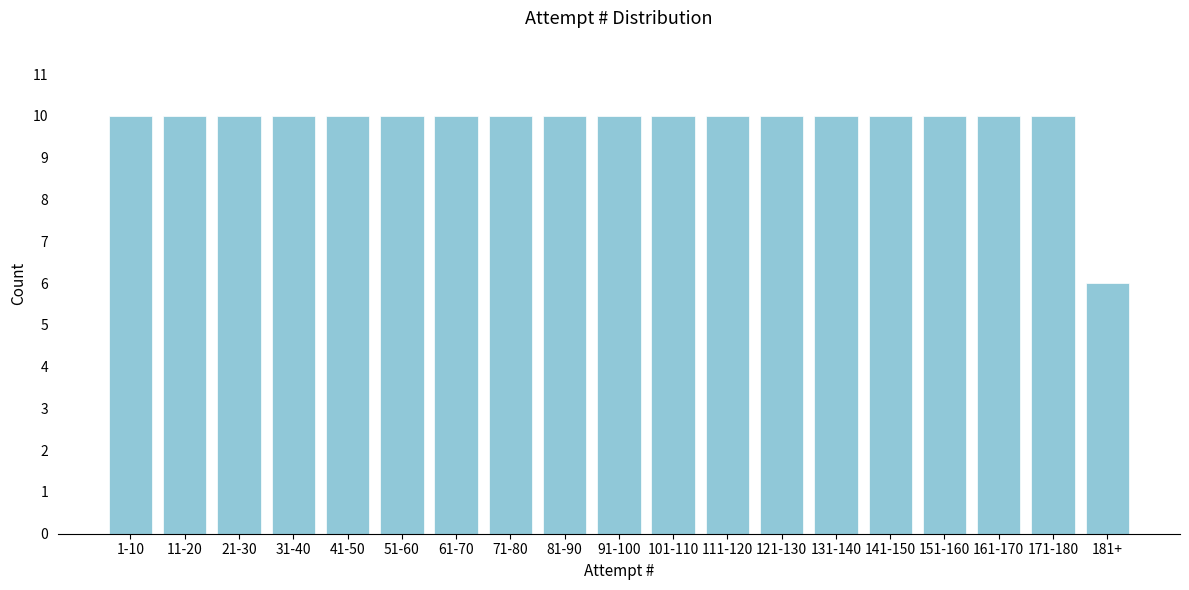

Reading right to left, list all the values displayed in this chart.

181+=6	171-180=10	161-170=10	151-160=10	141-150=10	131-140=10	121-130=10	111-120=10	101-110=10	91-100=10	81-90=10	71-80=10	61-70=10	51-60=10	41-50=10	31-40=10	21-30=10	11-20=10	1-10=10